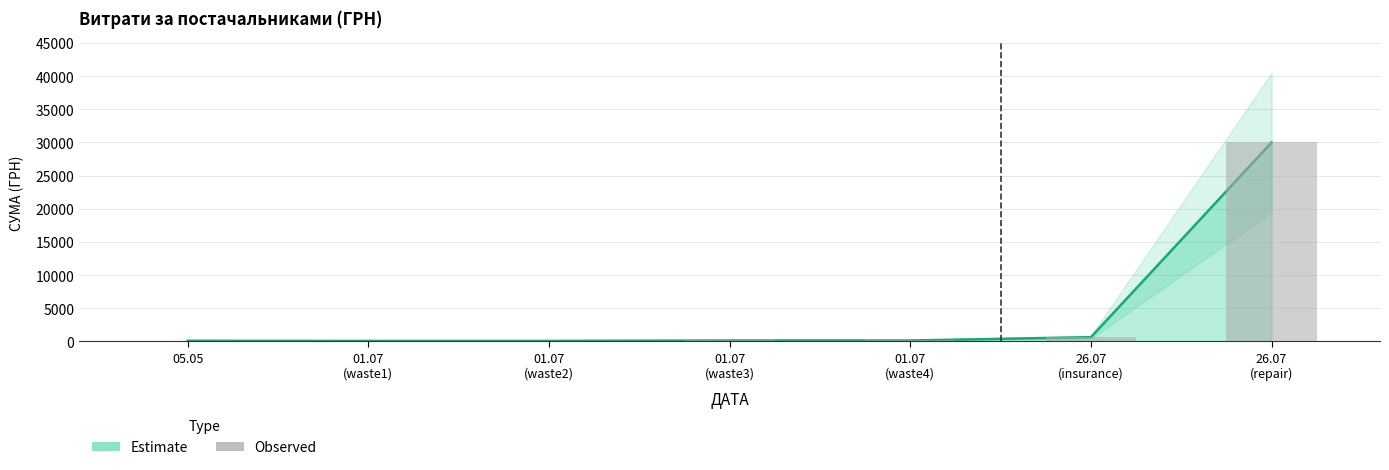

Between 01.07
(waste3) and 26.07
(insurance), which is larger?

26.07
(insurance)